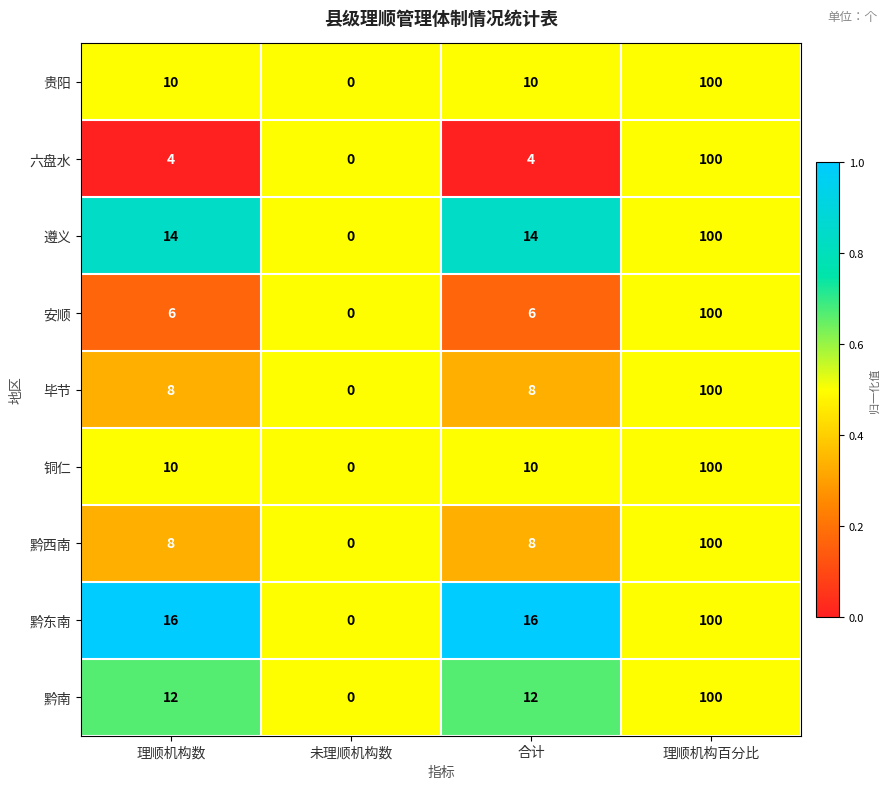

What is the sum of all 黔南 values?

124